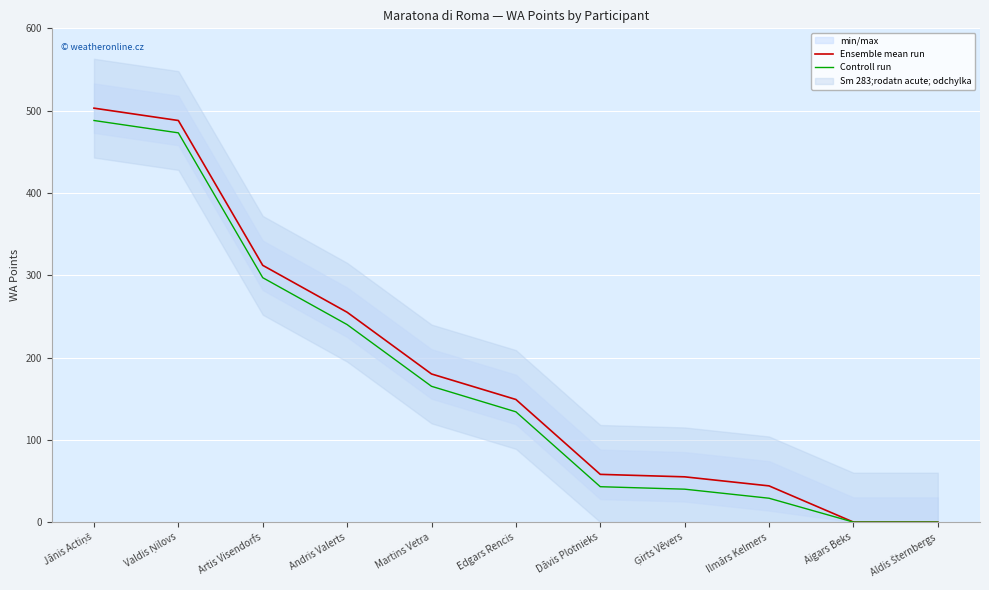

At Aigars Beks, list the series in order from smallest to largest.

Ensemble mean run, Controll run